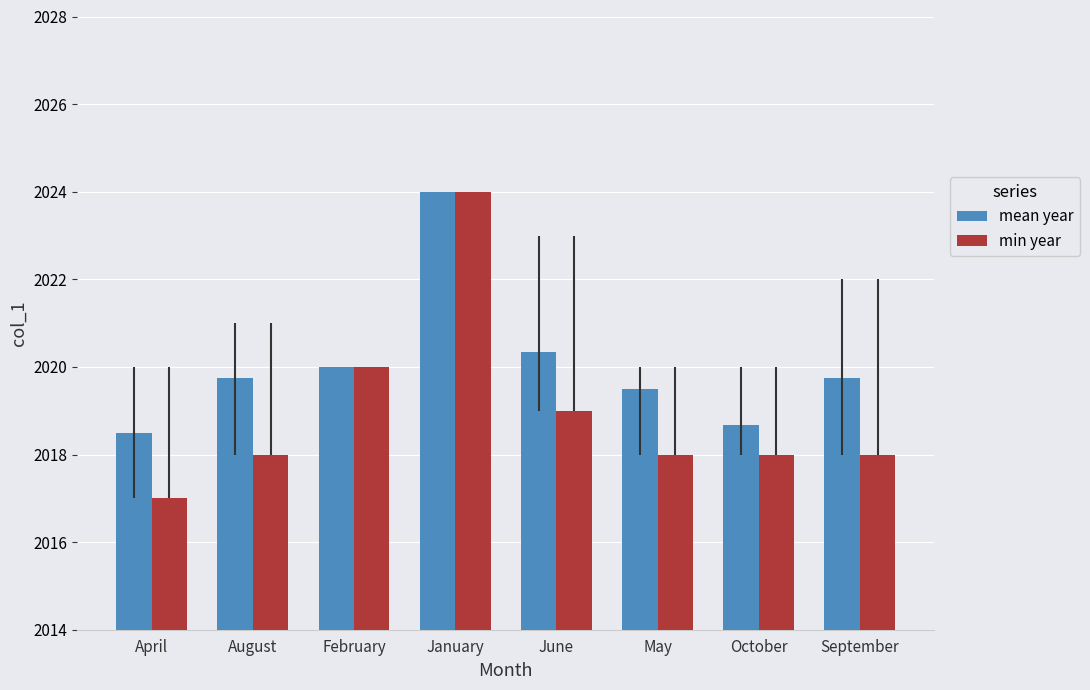

Which series changed the most between January and October?

min year